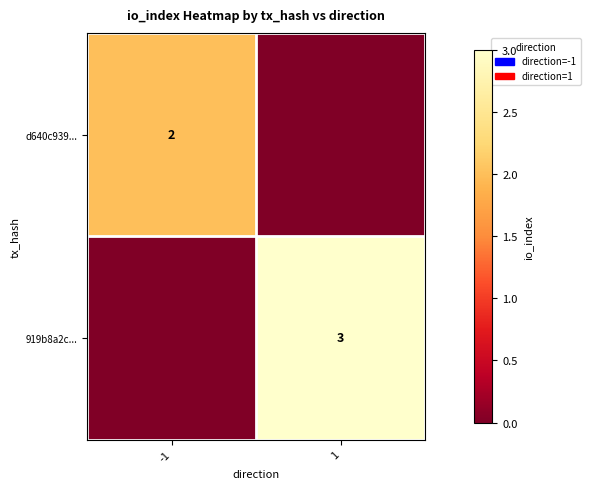

True or false: 919b8a2c... has a value of 2 at 1.

False